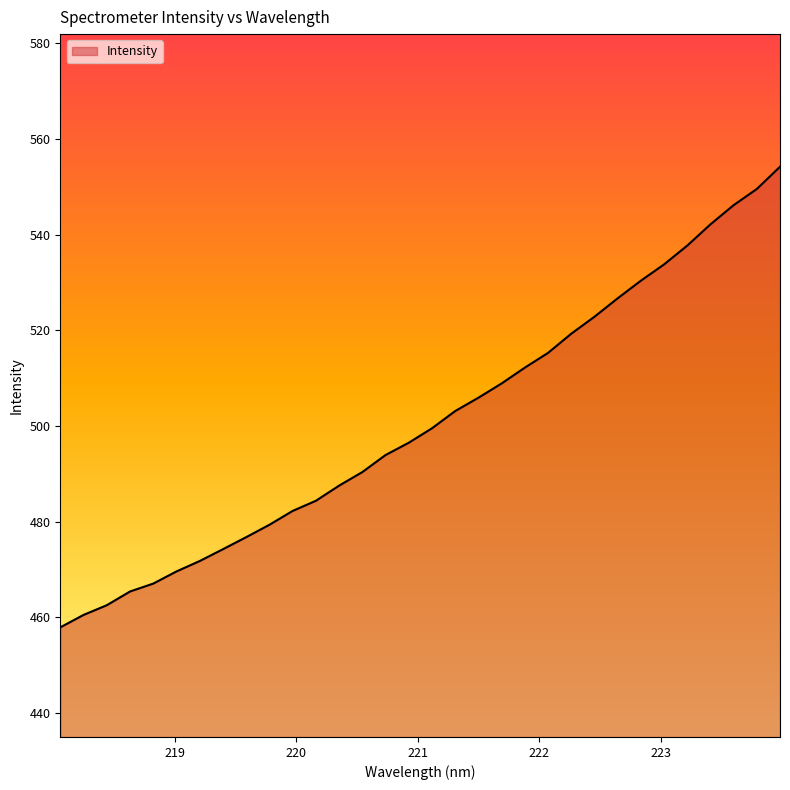

True or false: there are more than 1 points higher than both neighbors.

False